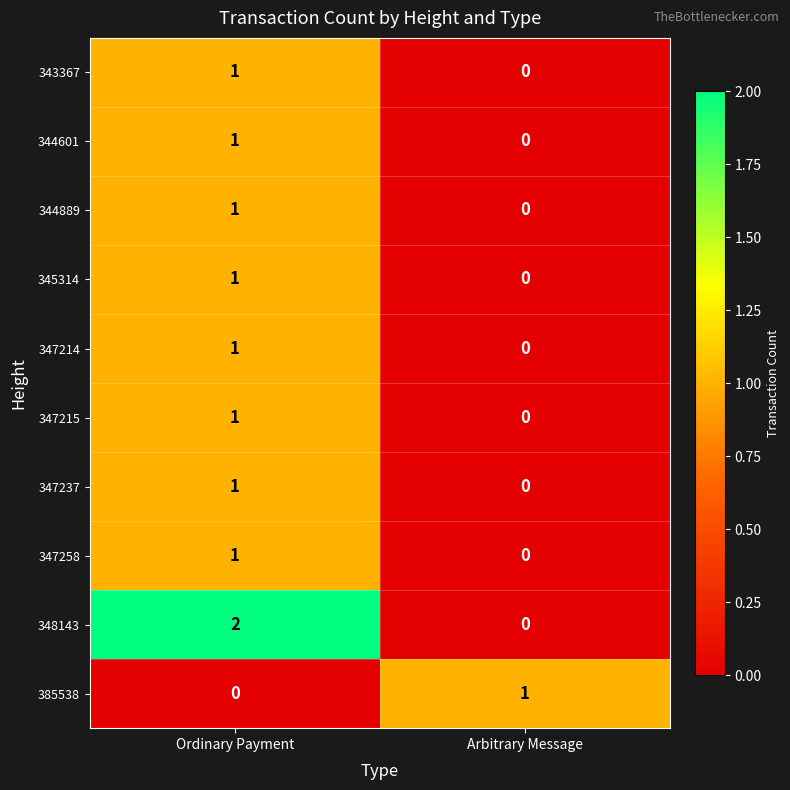

The value of 343367 at Ordinary Payment is 1. True or false?

True